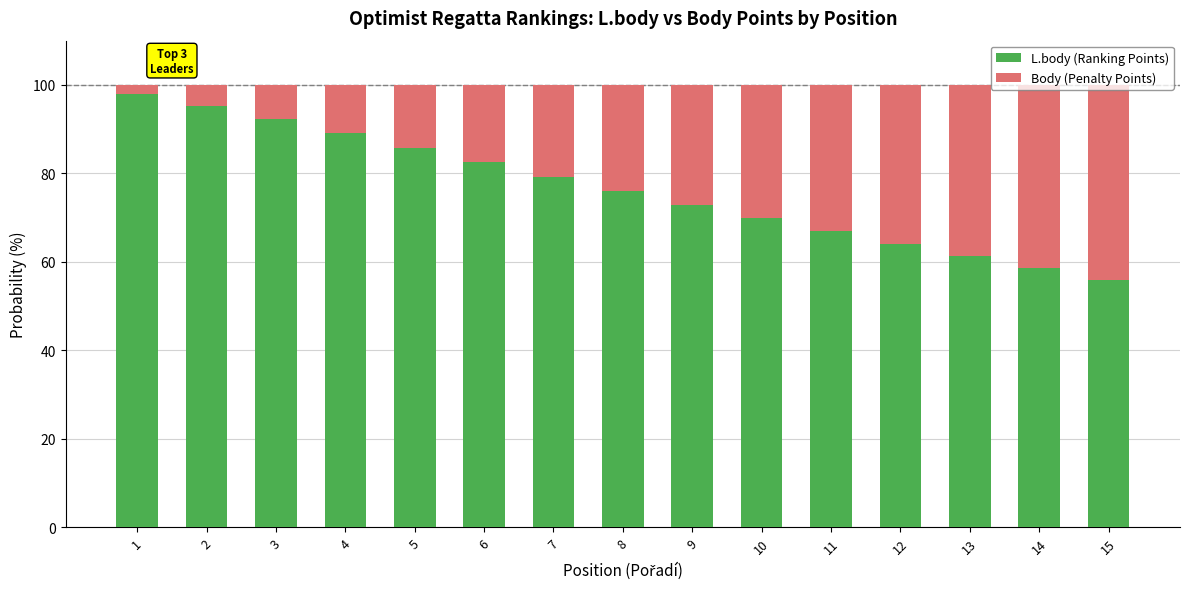

What is the average value of the L.body (Ranking Points) series?

76.5